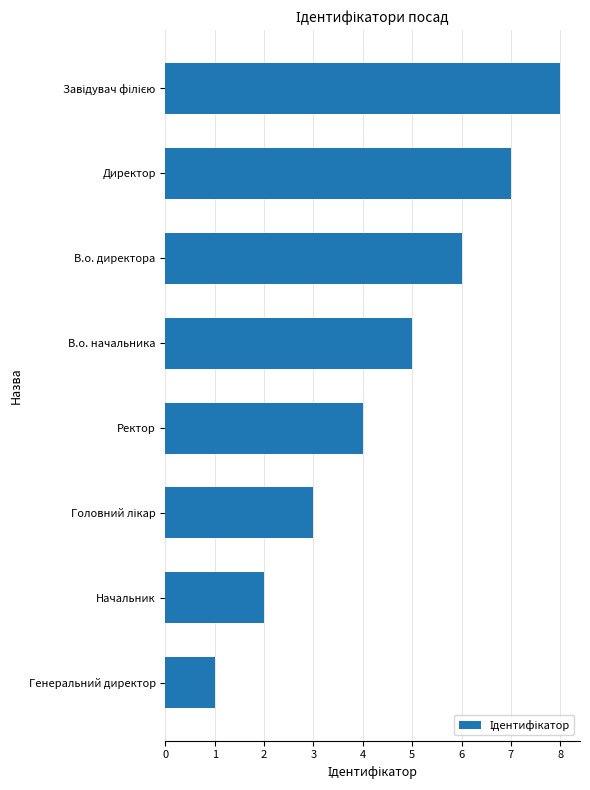

True or false: the data shows 4 at В.о. директора.

False